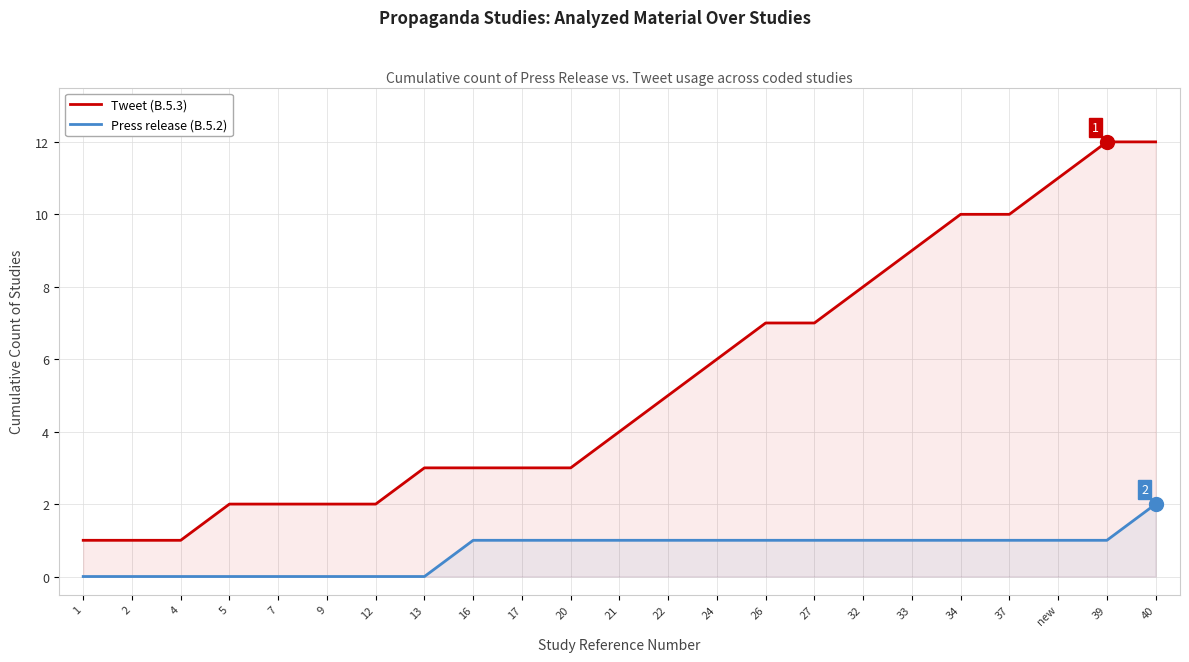

What is the difference between the maximum and second lowest values in the Press release (B.5.2) series?

2